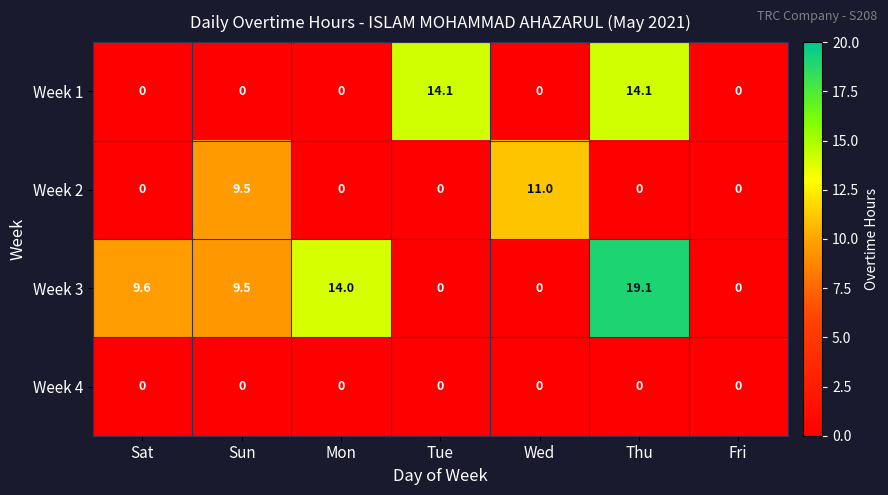

What is the difference between the Week 2 values at Sun and Thu?

9.5